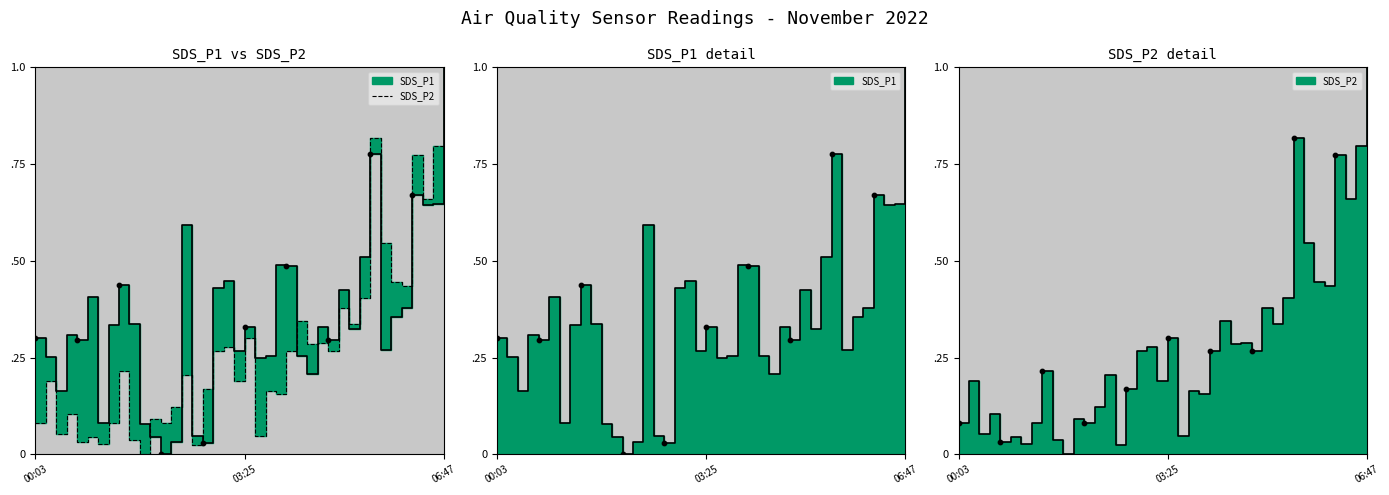

What is the change in value from 12 to 33?

+0.5